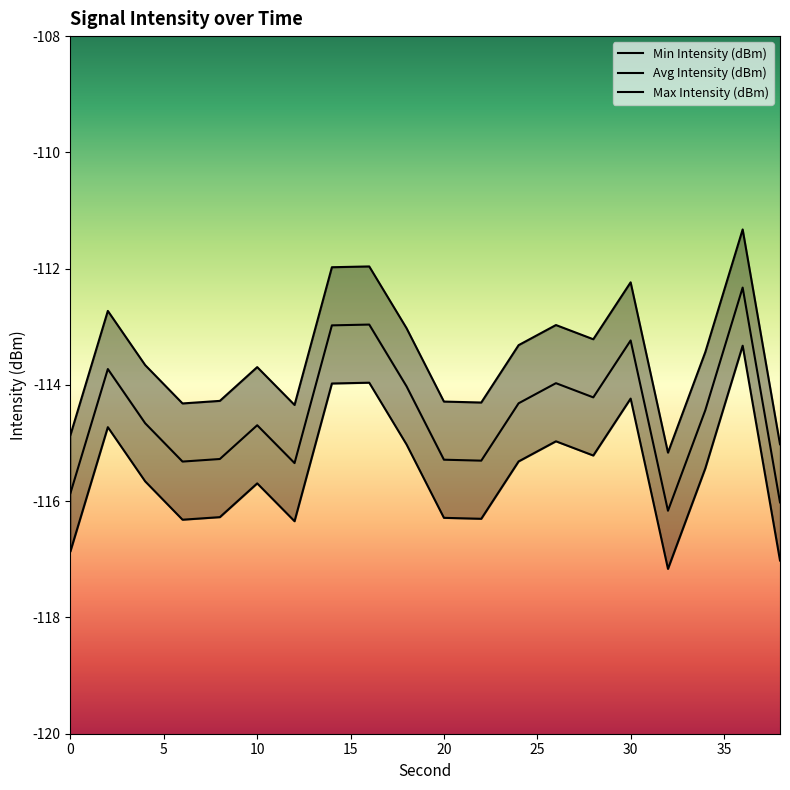

Reading right to left, extract all data points from this chart.

Min Intensity (dBm): -117.0	-113.3	-115.4	-117.2	-114.2	-115.2	-115.0	-115.3	-116.3	-116.3	-115.0	-114.0	-114.0	-116.3	-115.7	-116.3	-116.3	-115.7	-114.7	-116.9
Avg Intensity (dBm): -116.0	-112.3	-114.4	-116.2	-113.2	-114.2	-114.0	-114.3	-115.3	-115.3	-114.0	-113.0	-113.0	-115.3	-114.7	-115.3	-115.3	-114.7	-113.7	-115.9
Max Intensity (dBm): -115.0	-111.3	-113.4	-115.2	-112.2	-113.2	-113.0	-113.3	-114.3	-114.3	-113.0	-112.0	-112.0	-114.3	-113.7	-114.3	-114.3	-113.7	-112.7	-114.9